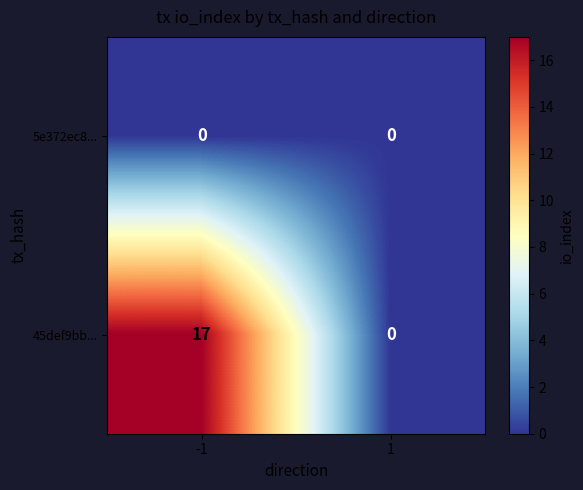

Which series has the widest spread of values?

45def9bb...